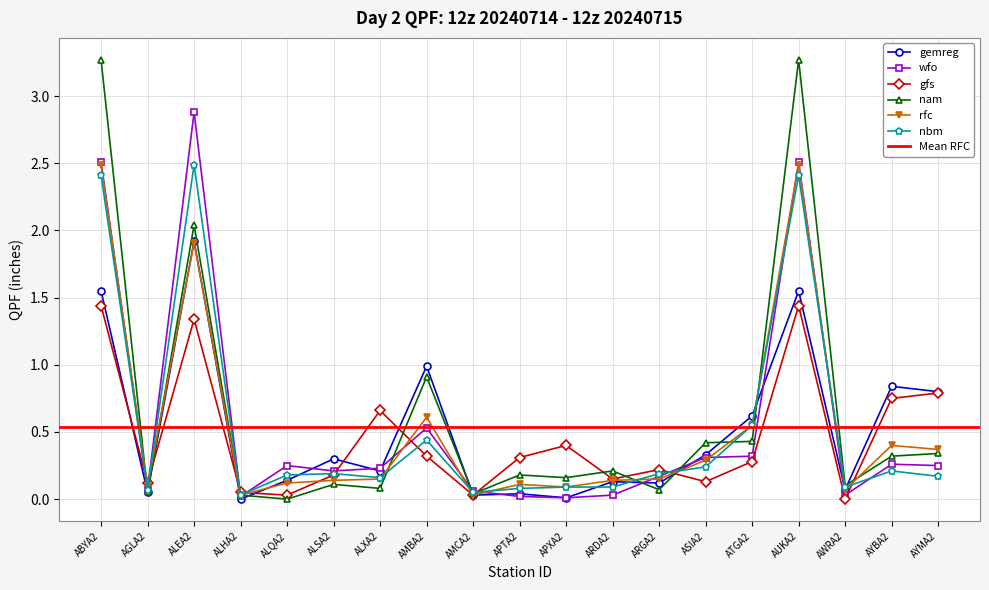

True or false: rfc has more than 2 interior local peaks.

True